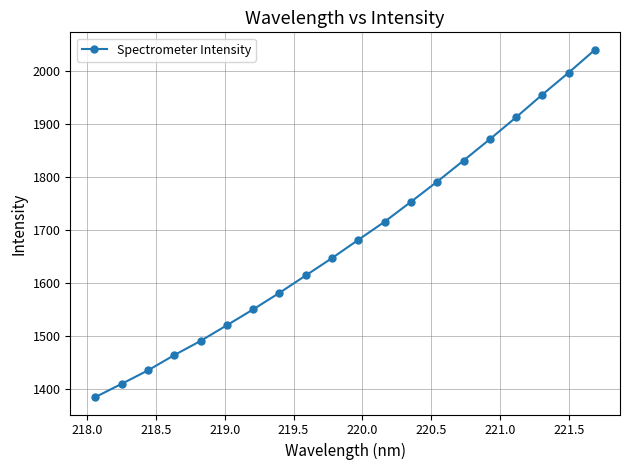

How many values exceed 1682?

10